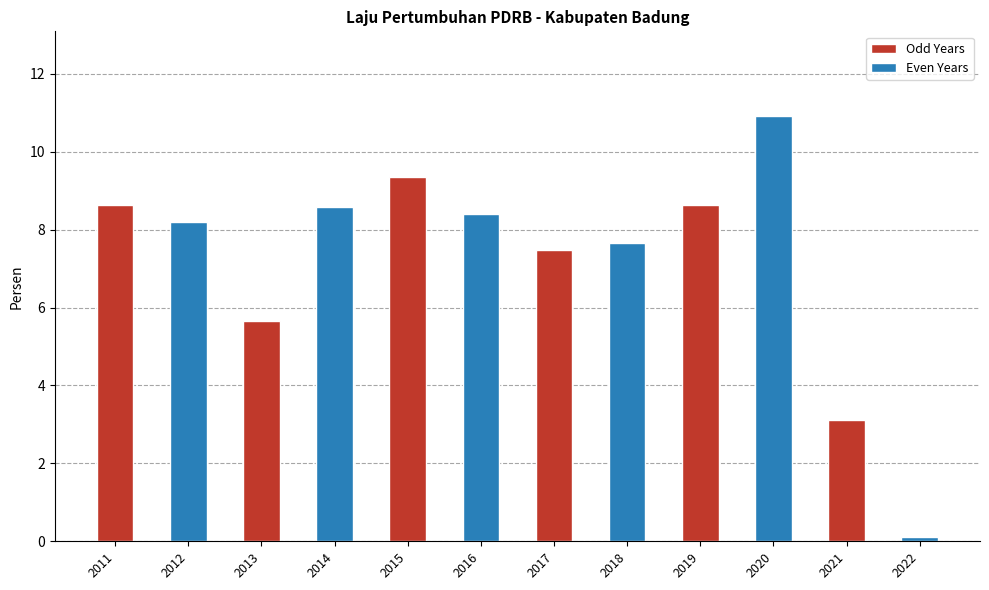

List the labels in order of value, largest first.

2020, 2015, 2011, 2019, 2014, 2016, 2012, 2018, 2017, 2013, 2021, 2022